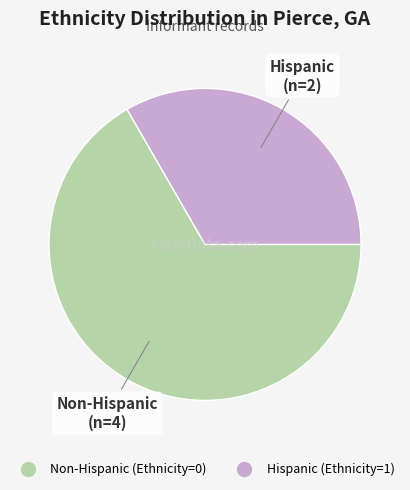

Does any single category account for the majority?

Yes